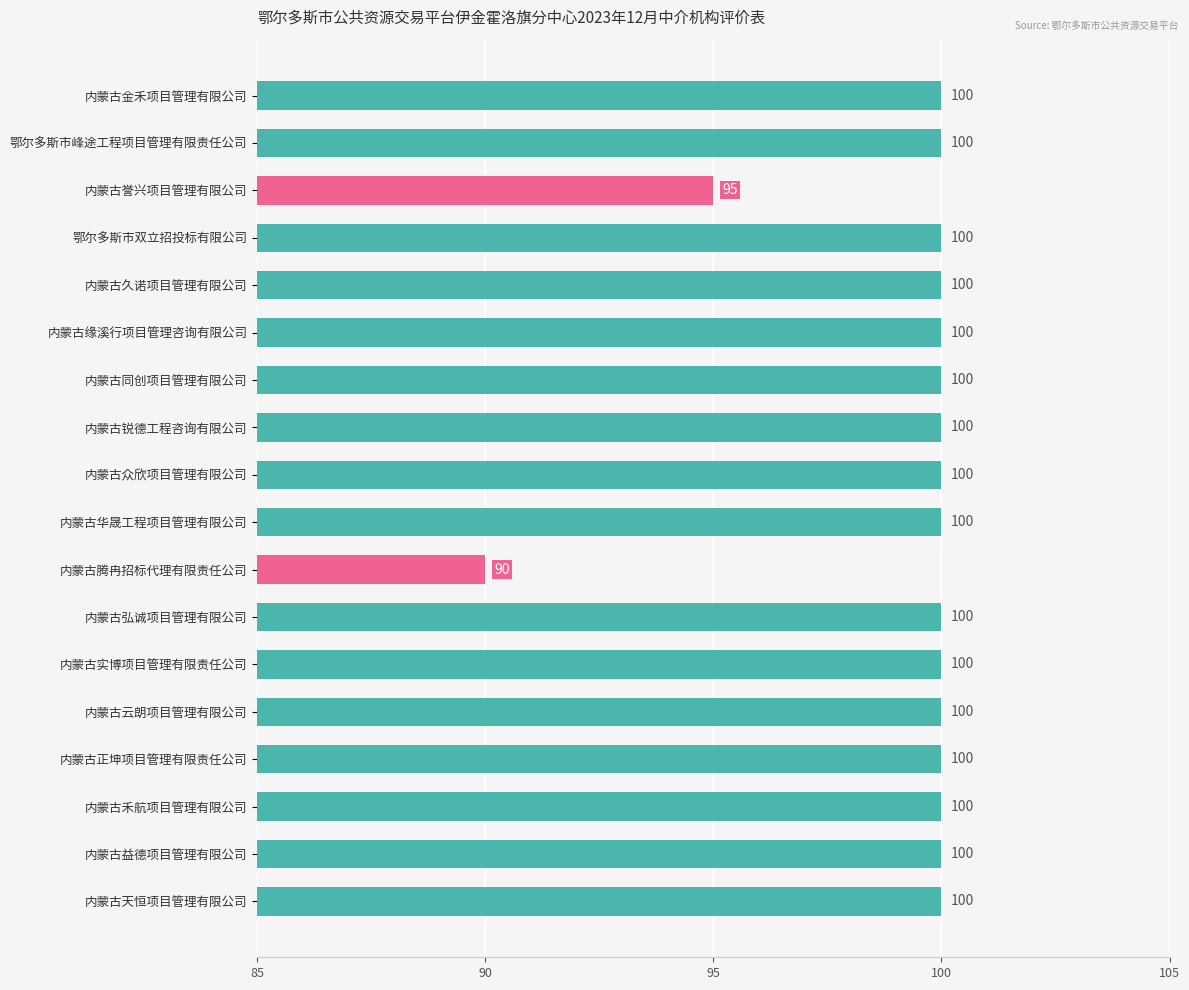

The chart shows a value of 100 at 内蒙古众欣项目管理有限公司. True or false?

True